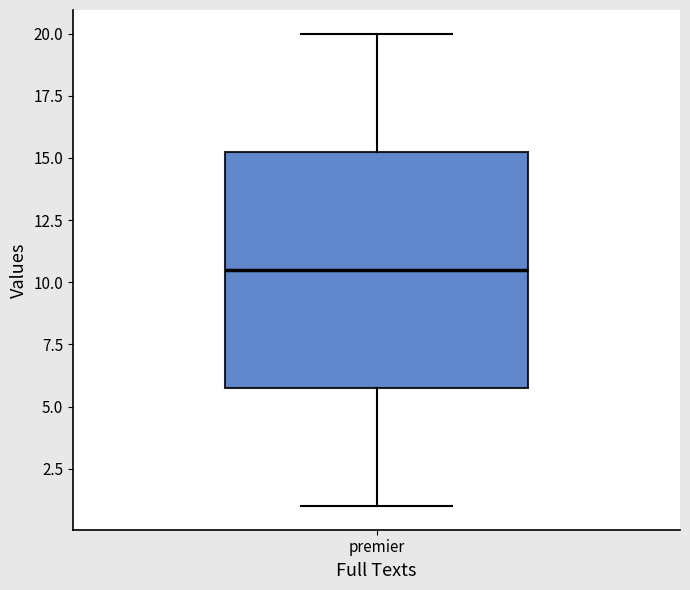

Read this box plot against the y-axis: the position of the median line, the range covered by the box, and the ends of both whiskers. The values are not printed on the chart, so give them approximately, as read against the axis.

median 10.5, box 6.0 to 15.5, whiskers 1.0 to 20.0